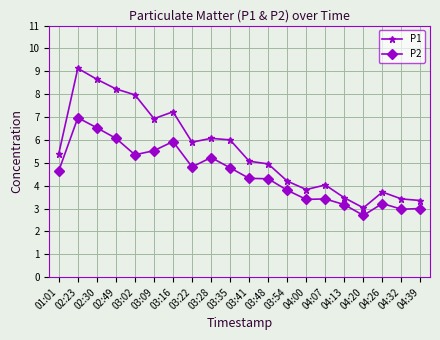

True or false: P1 has a value of 3.4 at 04:39.

True